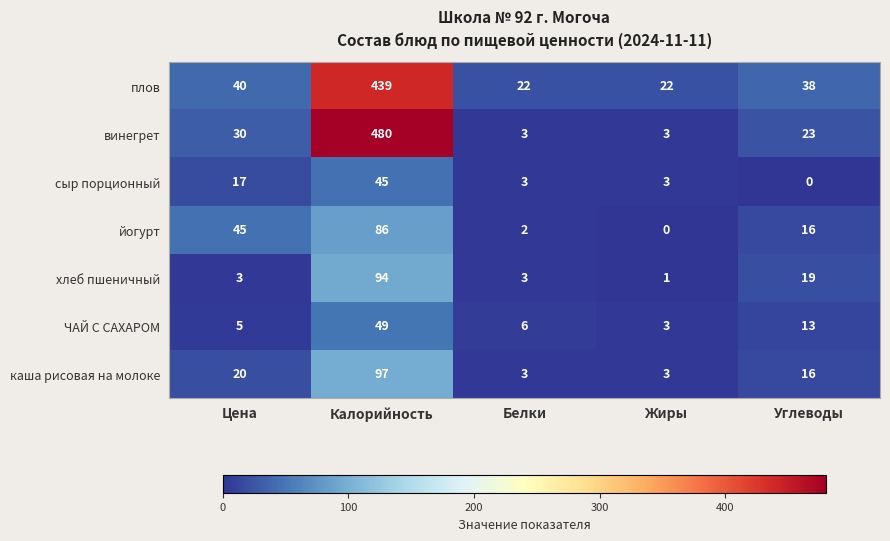

List the series in order of their peak value, lowest first.

сыр порционный, ЧАЙ С САХАРОМ, йогурт, хлеб пшеничный, каша рисовая на молоке, плов, винегрет